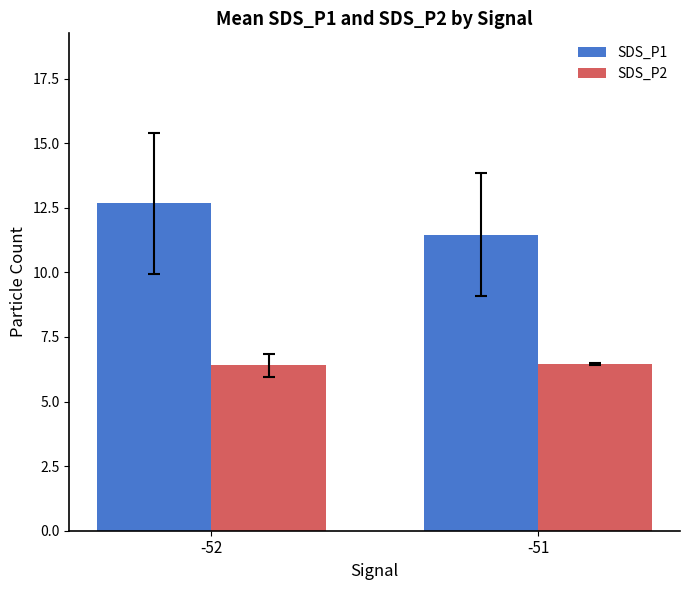

Where does the SDS_P1 series first go above 12?

-52